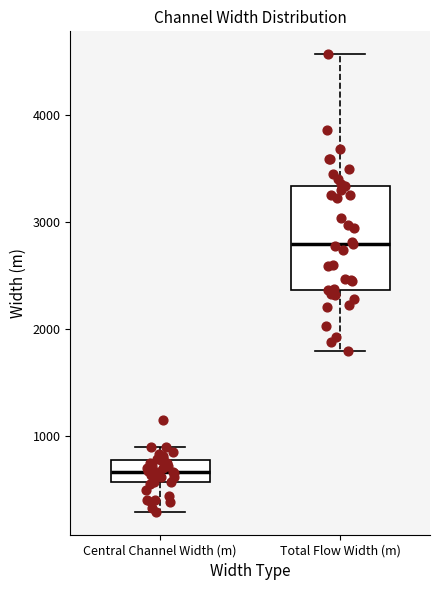

Which box is the tallest, from its lower edge to its upper edge?

Total Flow Width (m)